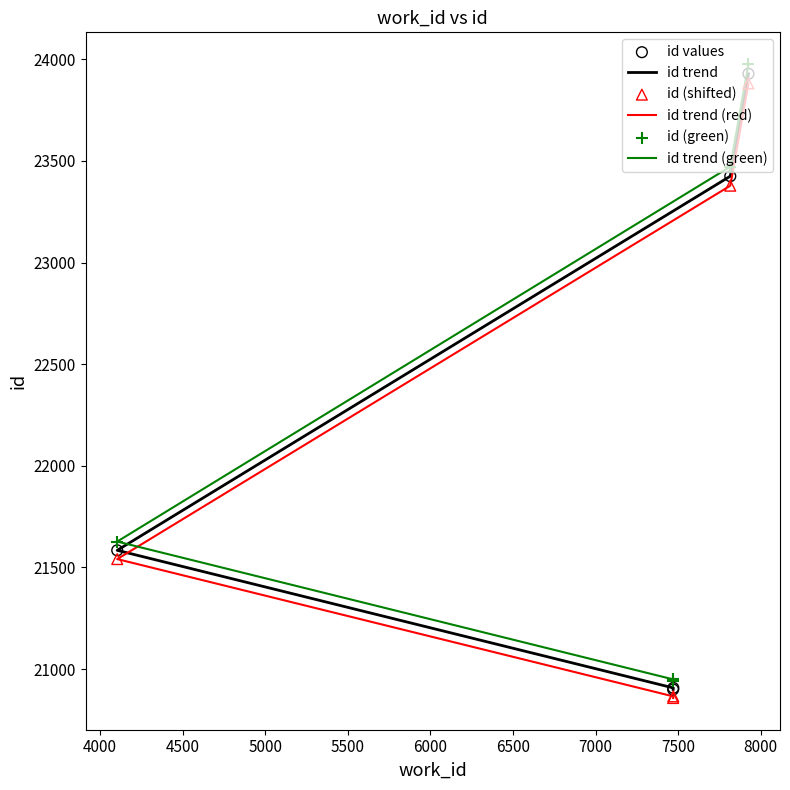

Which series has the largest total across all categories?

id trend (green)